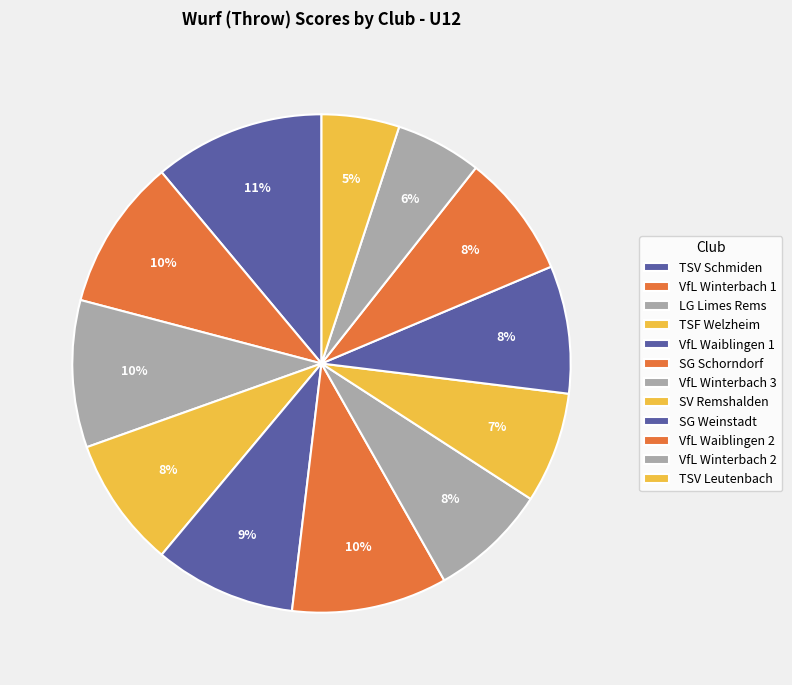

To the nearest percent, what percentage of the pie is VfL Winterbach 2?

6%